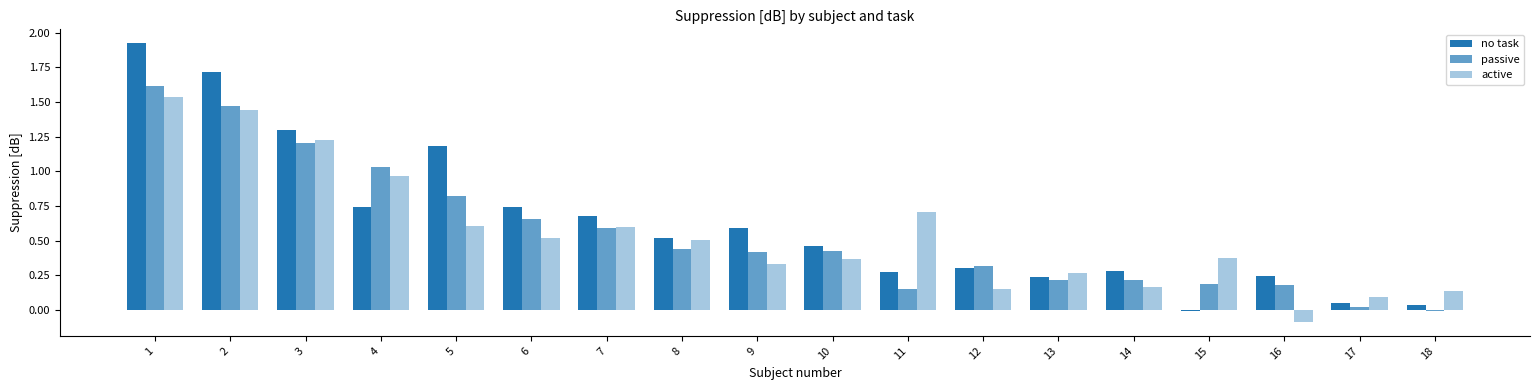

Reading left to right, what are all the values shown in this chart?

no task: 1=1.9	2=1.7	3=1.3	4=0.7	5=1.2	6=0.7	7=0.7	8=0.5	9=0.6	10=0.5	11=0.3	12=0.3	13=0.2	14=0.3	15=-0.0	16=0.2	17=0.1	18=0.0
passive: 1=1.6	2=1.5	3=1.2	4=1.0	5=0.8	6=0.7	7=0.6	8=0.4	9=0.4	10=0.4	11=0.1	12=0.3	13=0.2	14=0.2	15=0.2	16=0.2	17=0.0	18=-0.0
active: 1=1.5	2=1.4	3=1.2	4=1.0	5=0.6	6=0.5	7=0.6	8=0.5	9=0.3	10=0.4	11=0.7	12=0.2	13=0.3	14=0.2	15=0.4	16=-0.1	17=0.1	18=0.1